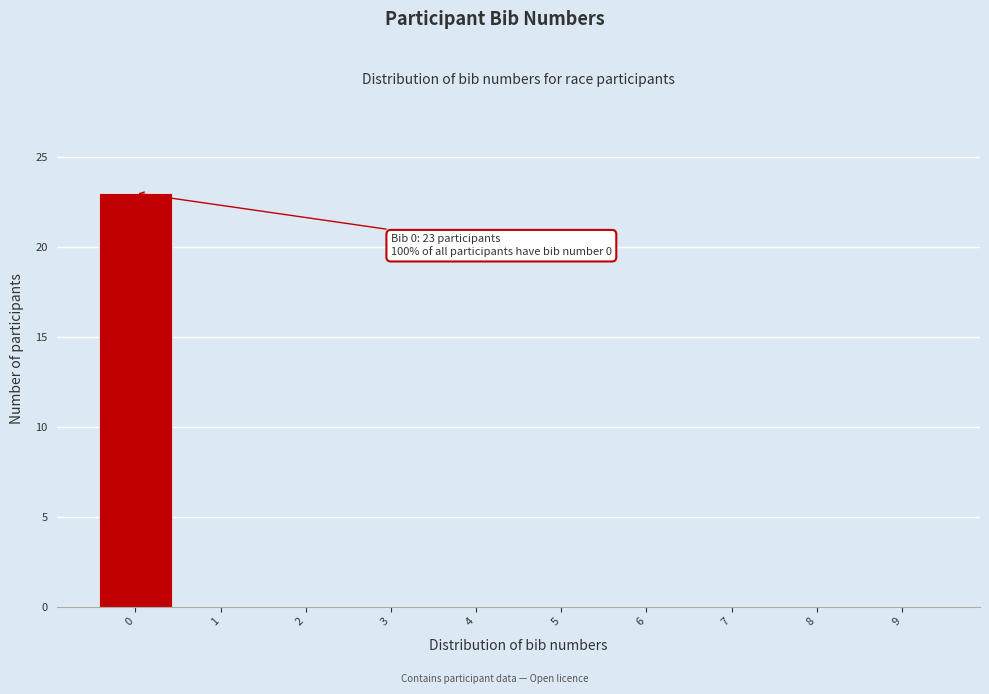

Over which range of the x-axis is the bar tallest?

-0.5 to 0.5